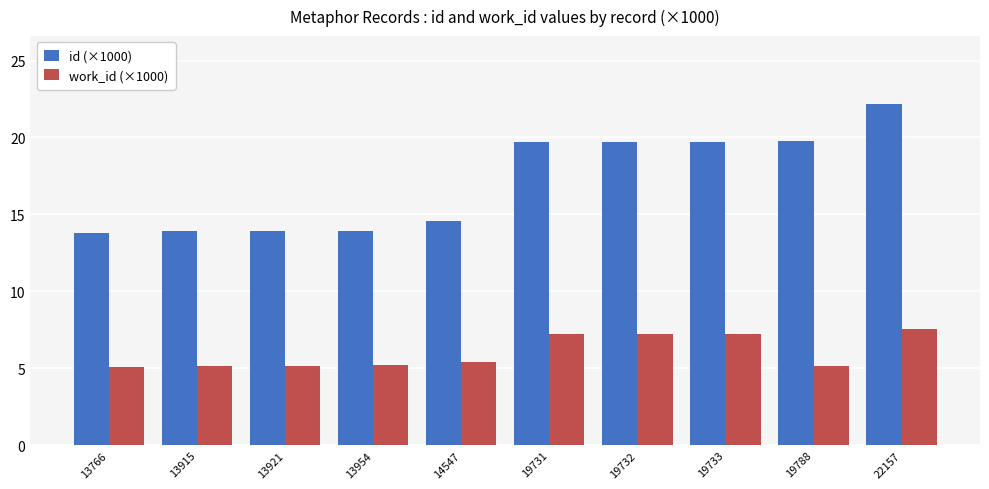

How many values in the id (×1000) series are below 19?

5